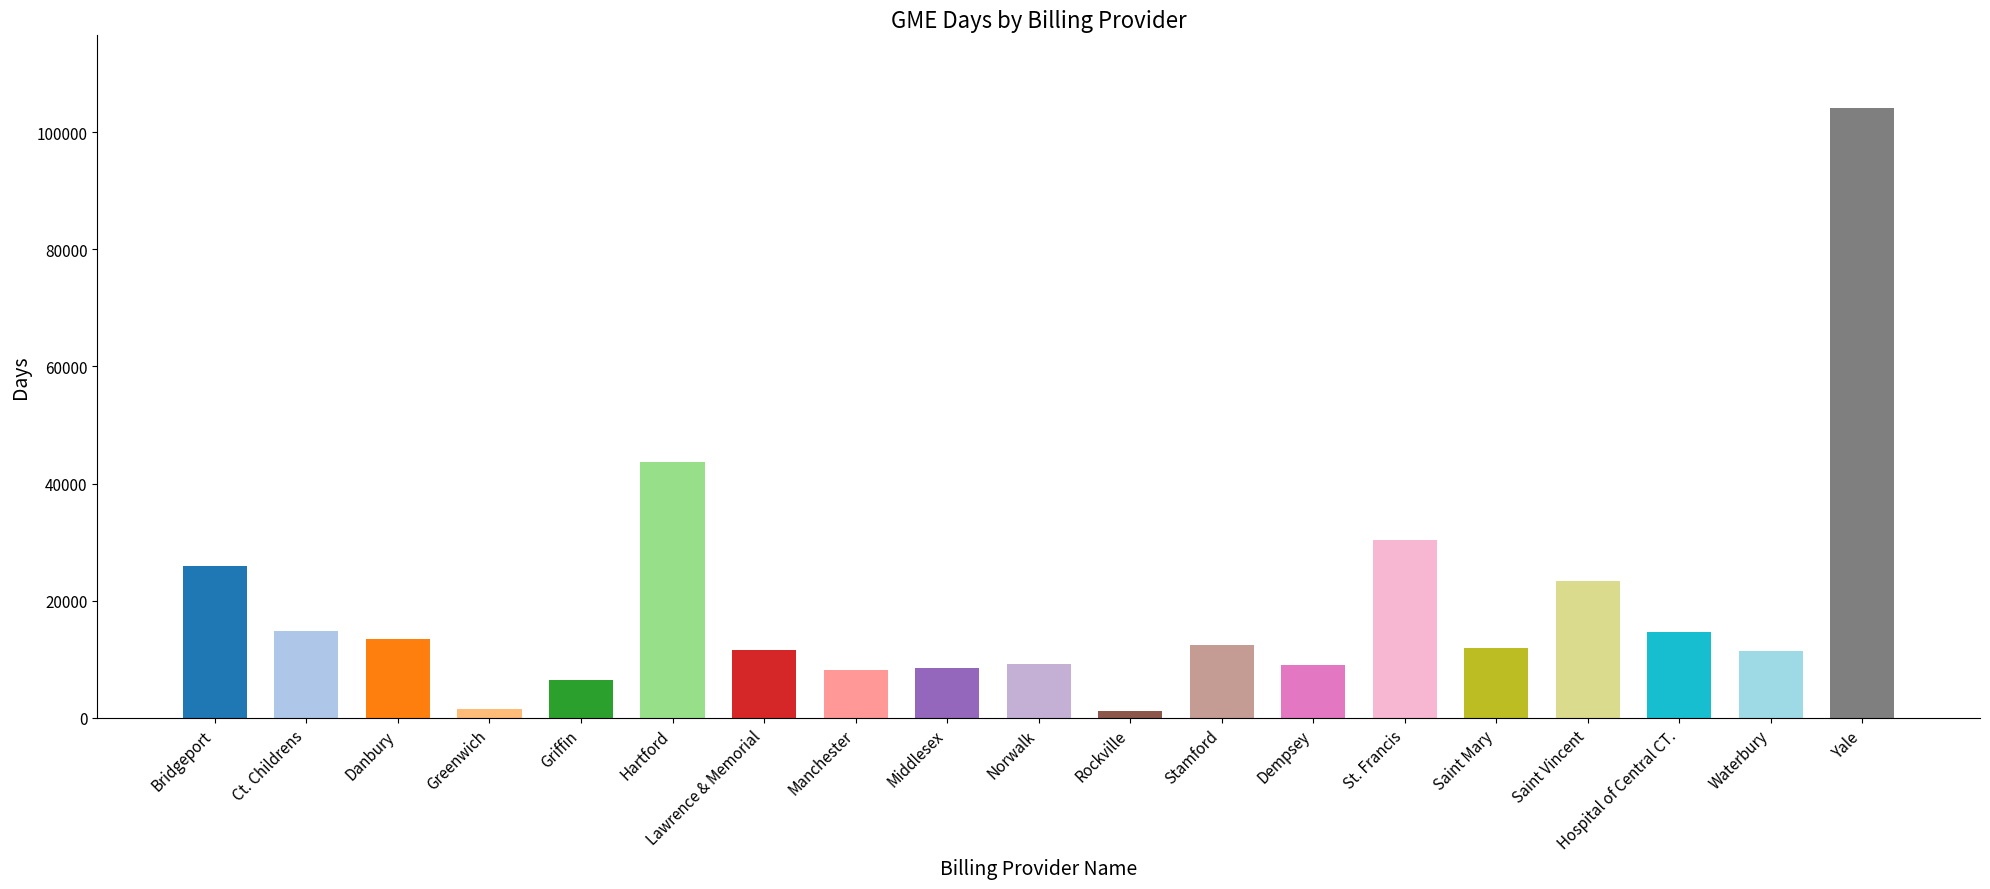

How many distinct data groups are displayed?

1